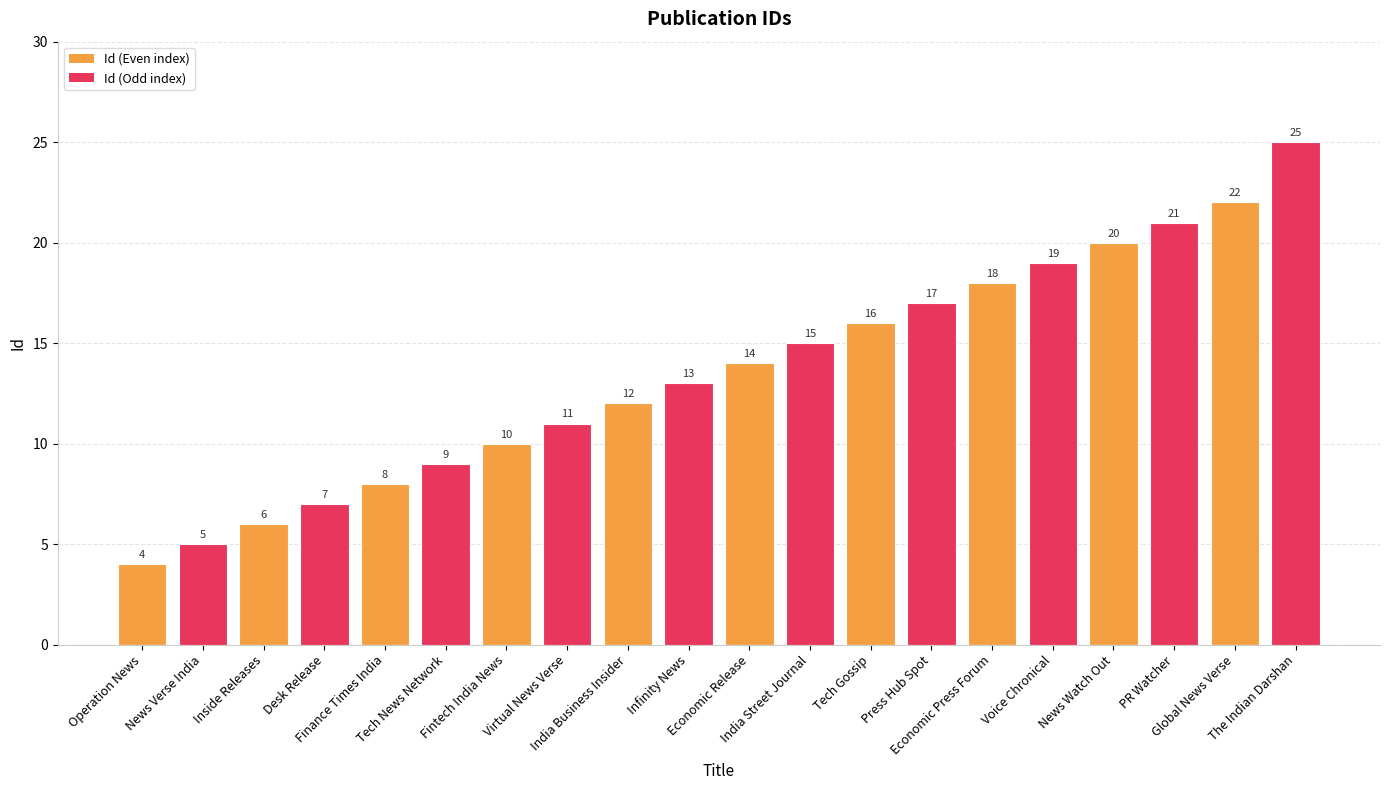

Reading left to right, list all the values displayed in this chart.

Operation News=4	News Verse India=5	Inside Releases=6	Desk Release=7	Finance Times India=8	Tech News Network=9	Fintech India News=10	Virtual News Verse=11	India Business Insider=12	Infinity News=13	Economic Release=14	India Street Journal=15	Tech Gossip=16	Press Hub Spot=17	Economic Press Forum=18	Voice Chronical=19	News Watch Out=20	PR Watcher=21	Global News Verse=22	The Indian Darshan=25